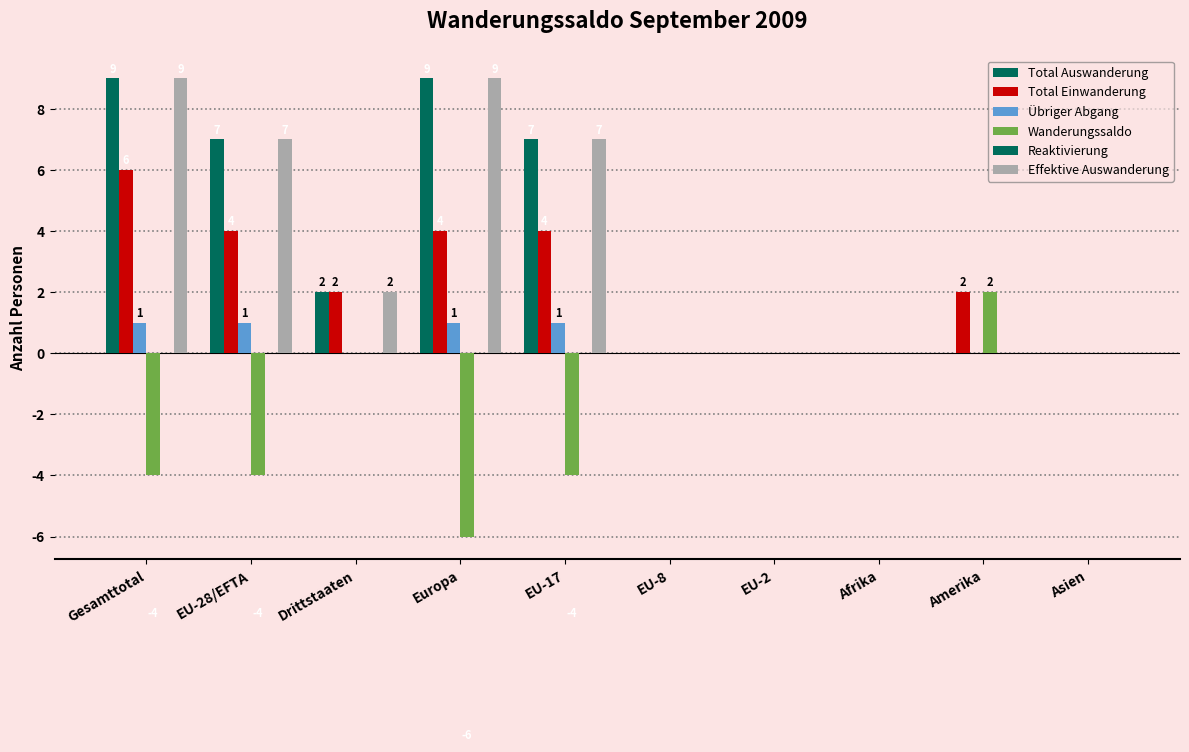

How many series are shown in this chart?

5